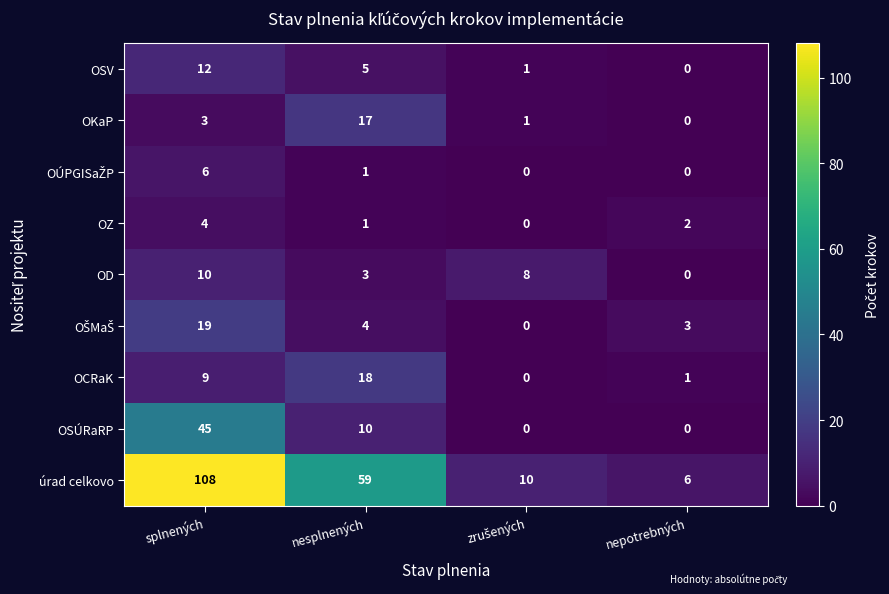

Which series has the widest spread of values?

úrad celkovo